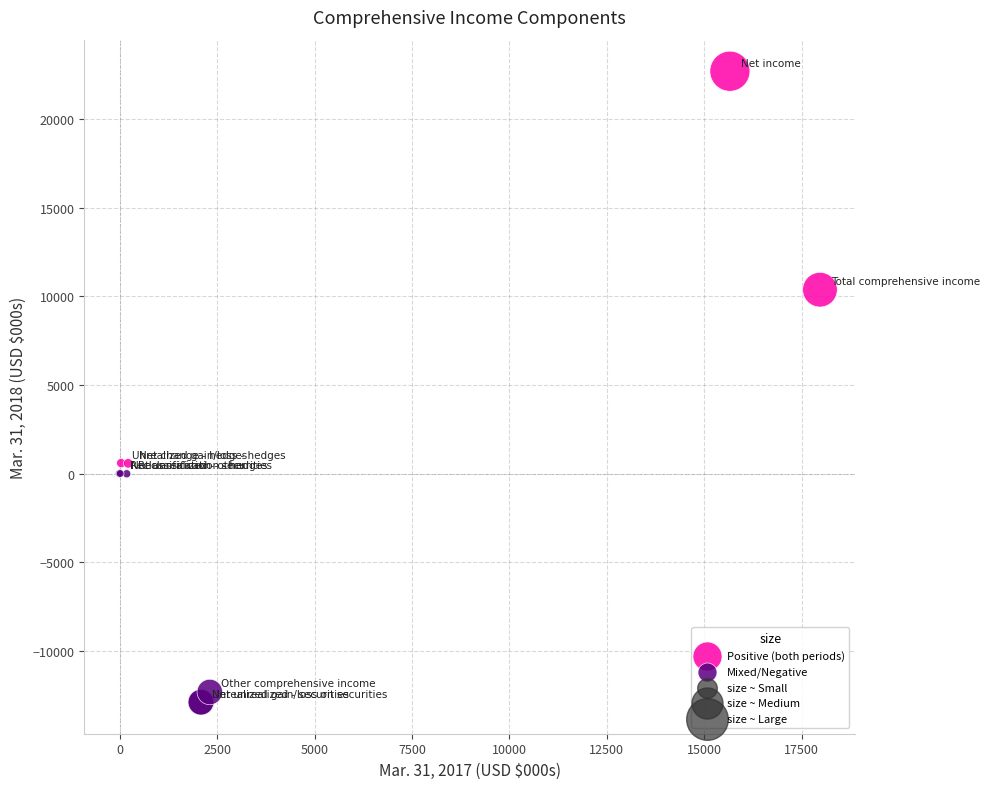

Which series contains the lowest Y value?

Mixed/Negative